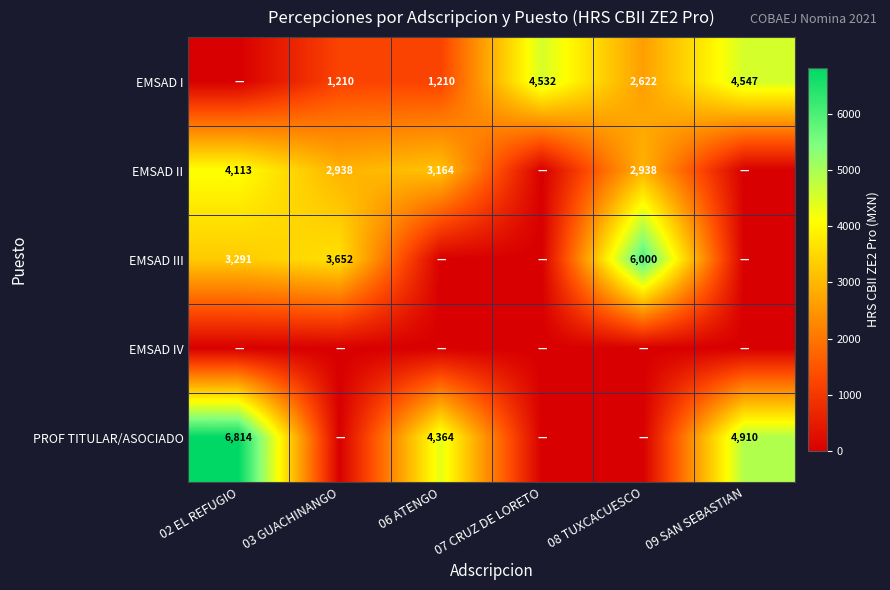

Is it true that EMSAD II equals 1734 at 02 EL REFUGIO?

False